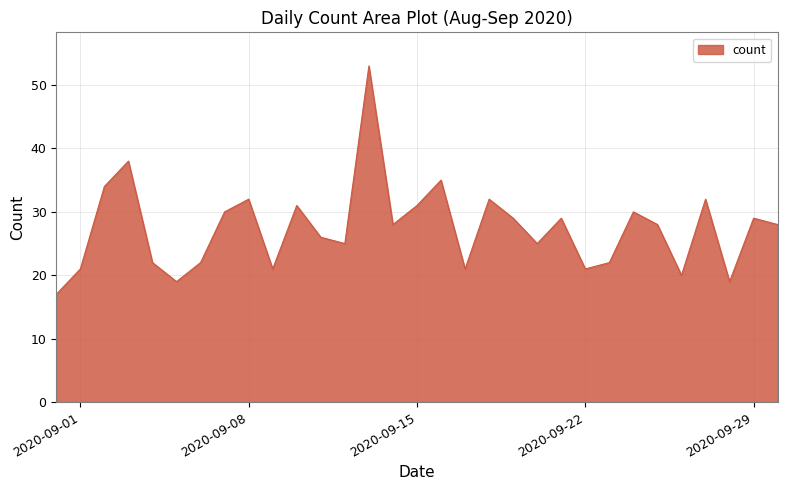

What is the greatest value displayed?

53